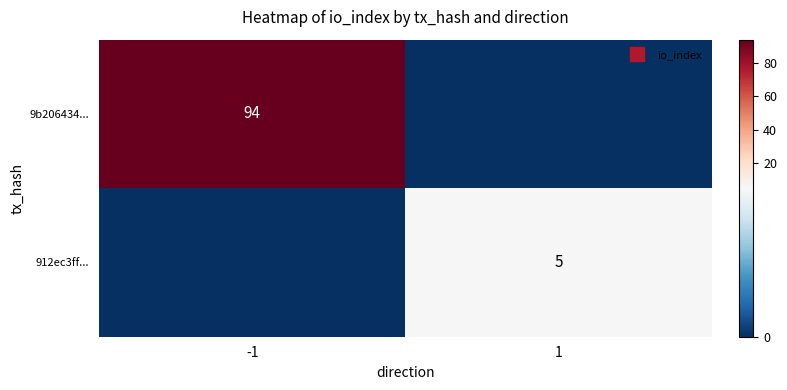

What is the maximum value for 9b206434...?

94